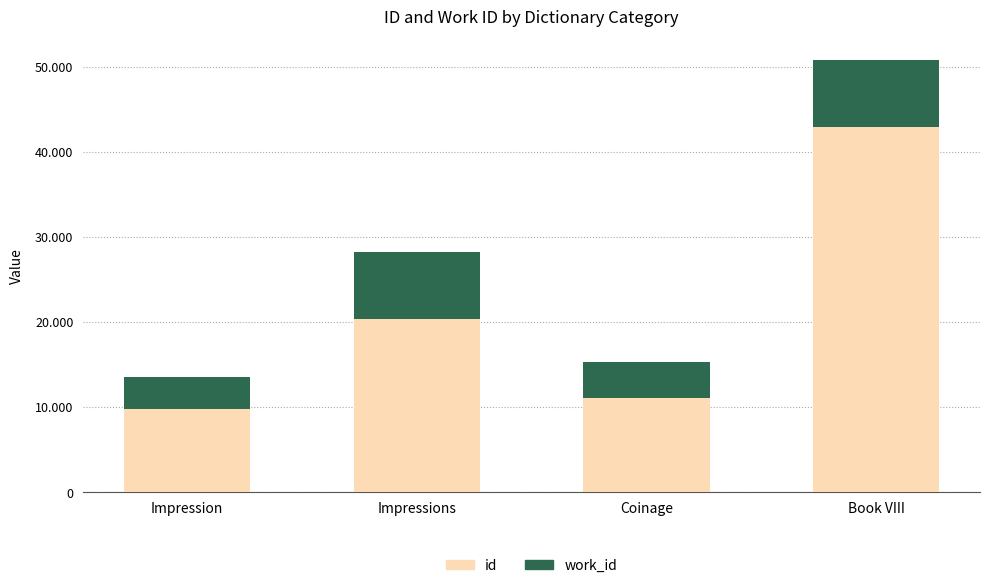

The value of id at Impressions is 20321. True or false?

True